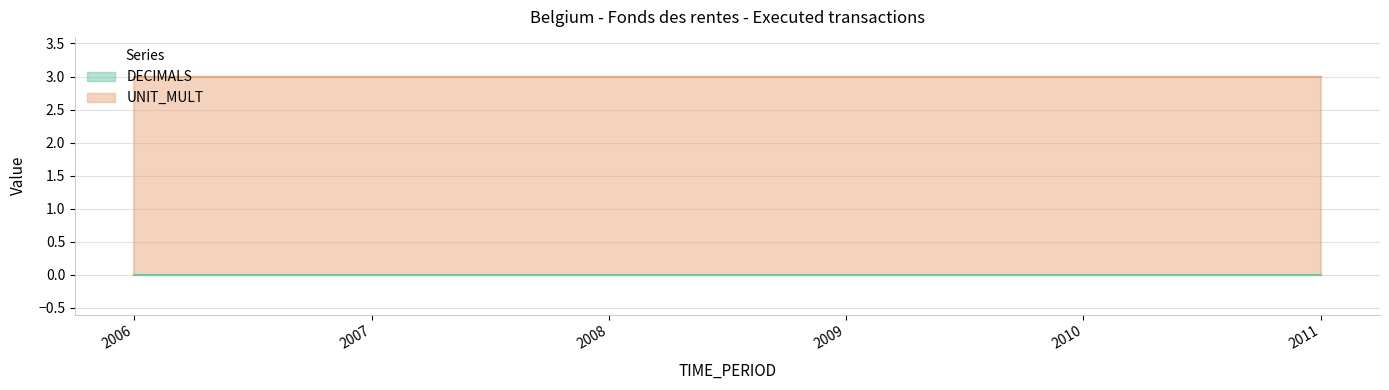

Reading right to left, transcribe all the data shown in this chart.

DECIMALS: 0	0	0	0	0	0
UNIT_MULT: 3	3	3	3	3	3